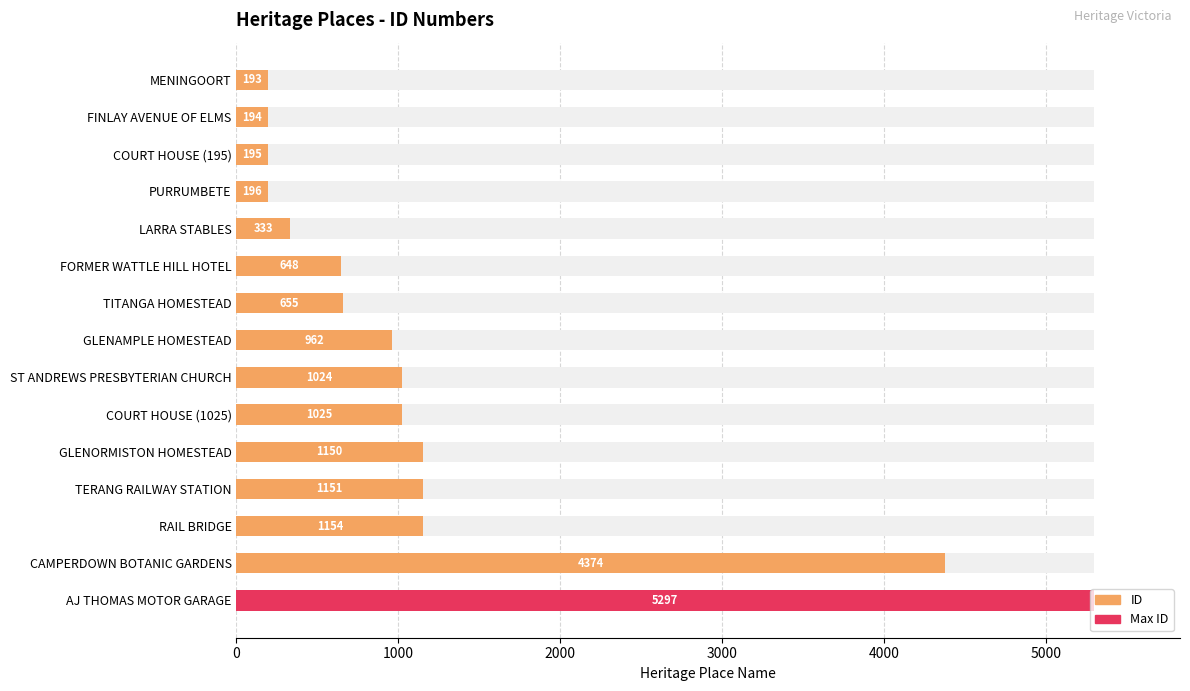

What is the value of the 5th bar from the left?

333